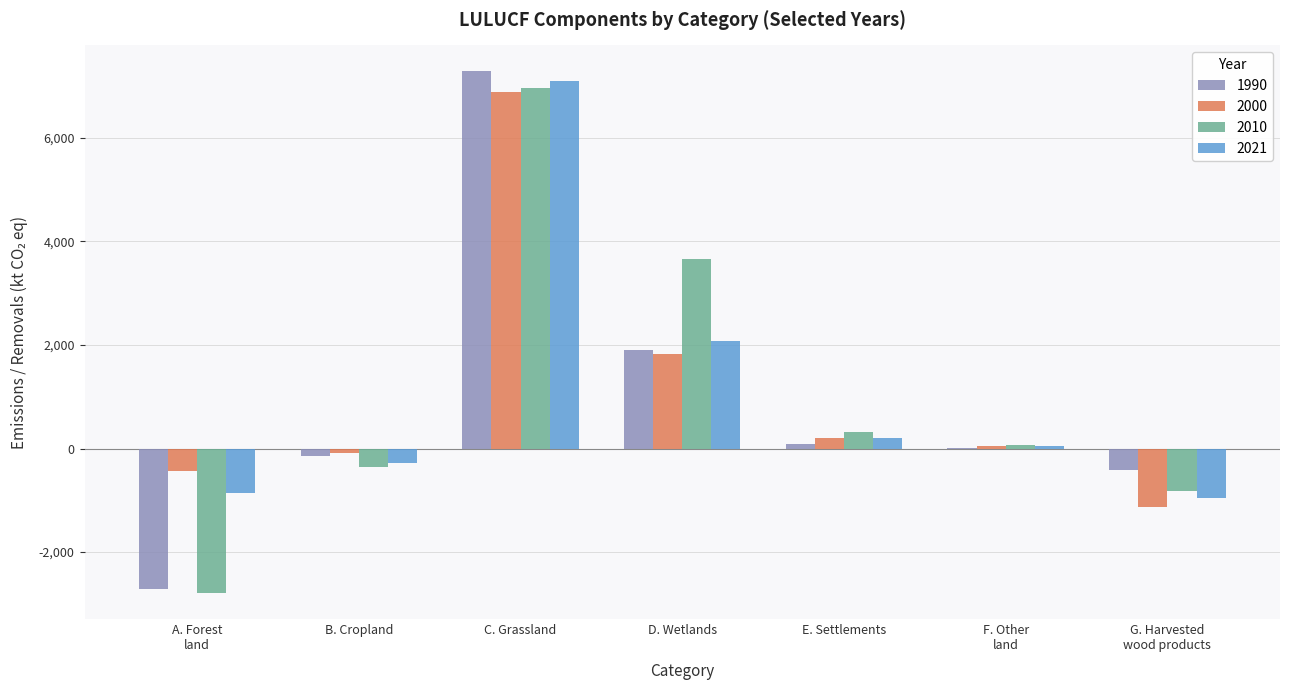

How many data points in 2000 are above 53?

4